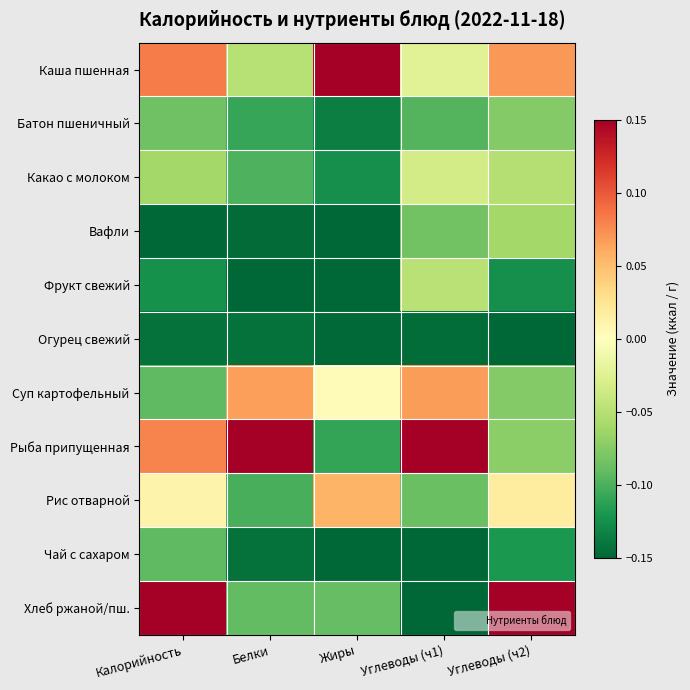

List the series in order of their peak value, lowest first.

Огурец свежий, Чай с сахаром, Батон пшеничный, Вафли, Фрукт свежий, Какао с молоком, Рис отварной, Суп картофельный, Каша пшенная, Рыба припущенная, Хлеб ржаной/пш.